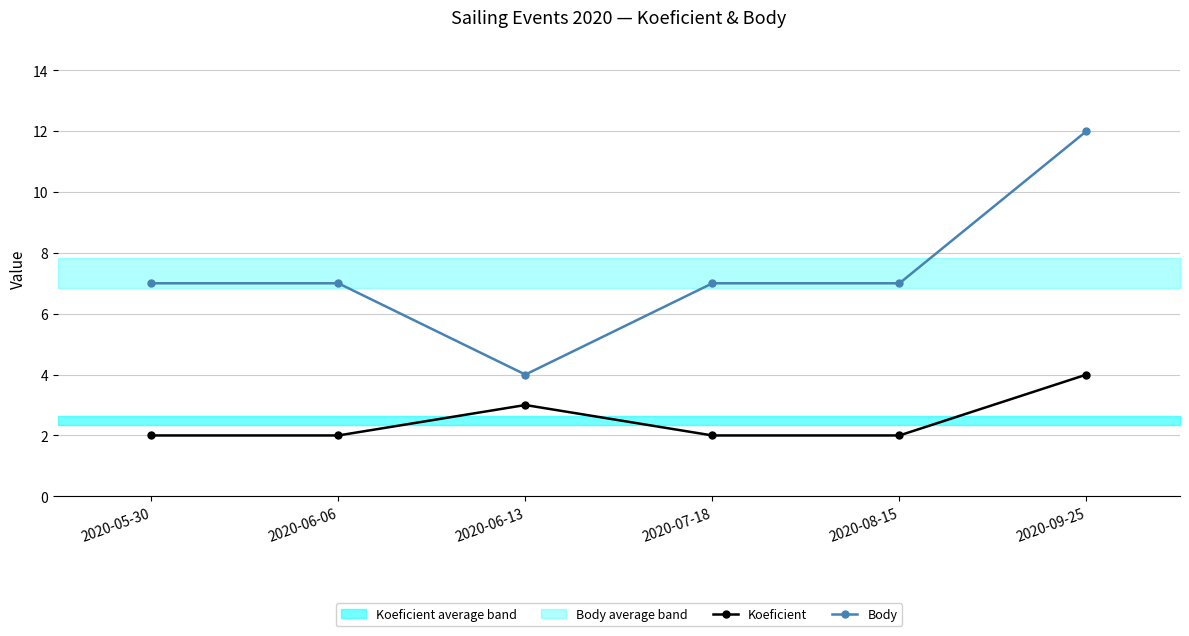

True or false: Body and Koeficient cross at least once.

False